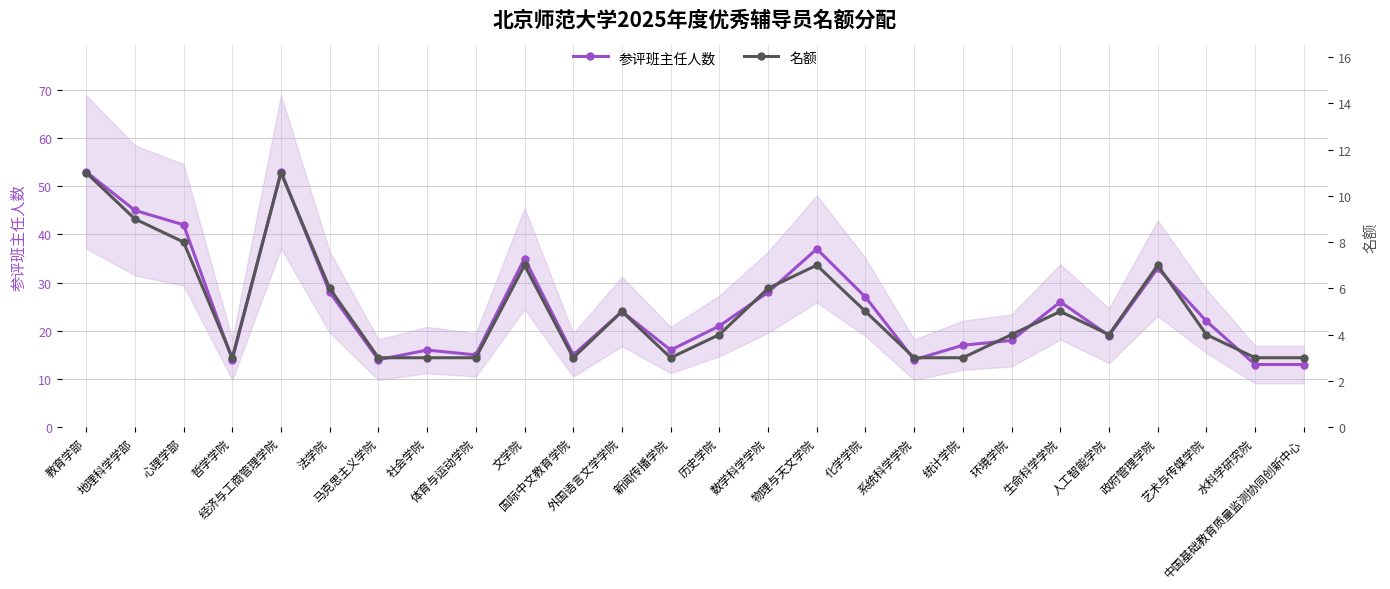

True or false: 参评班主任人数 and 名额 cross at least once.

False